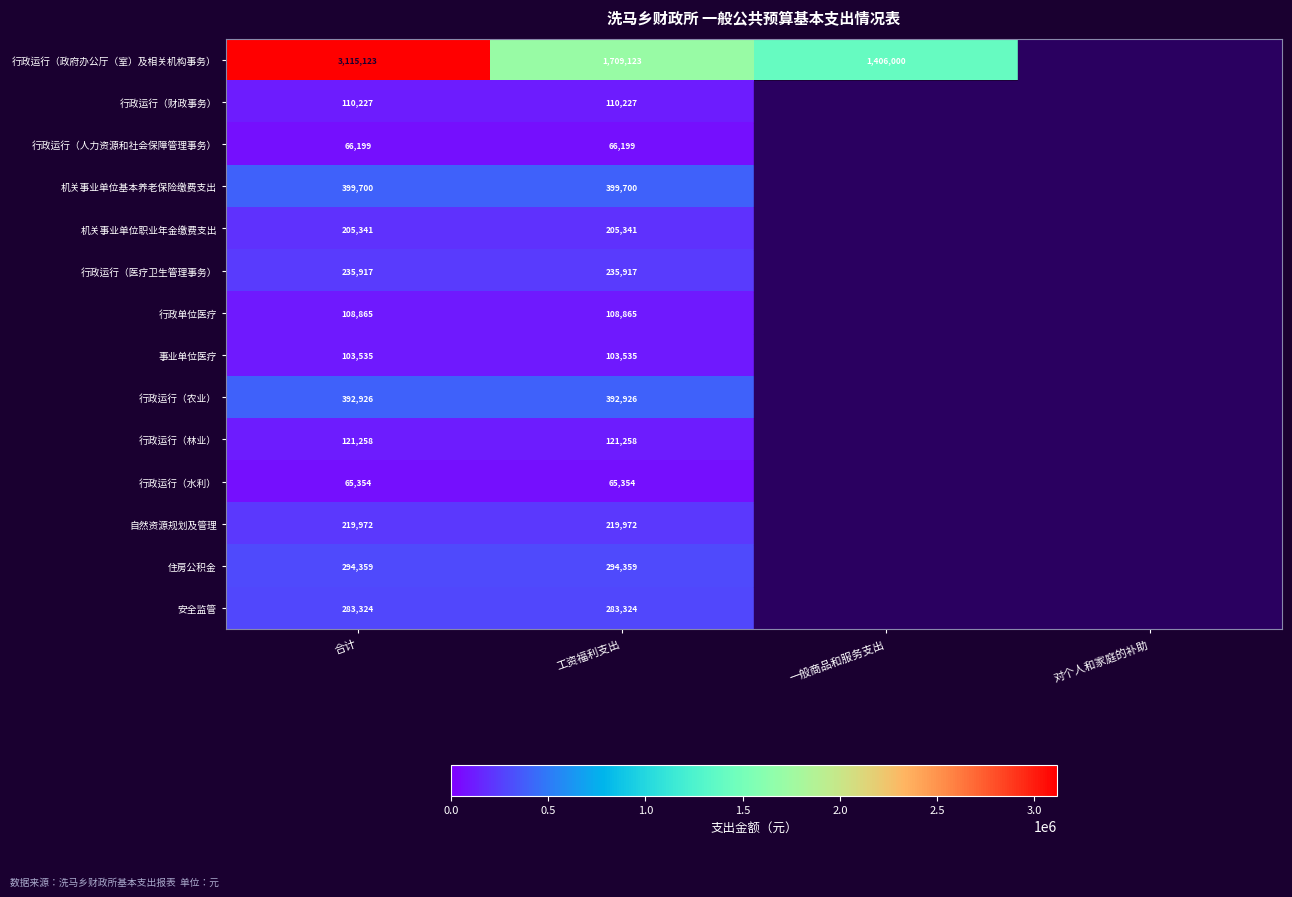

The value of 行政运行（政府办公厅（室）及相关机构事务） at 合计 is 3115123. True or false?

True